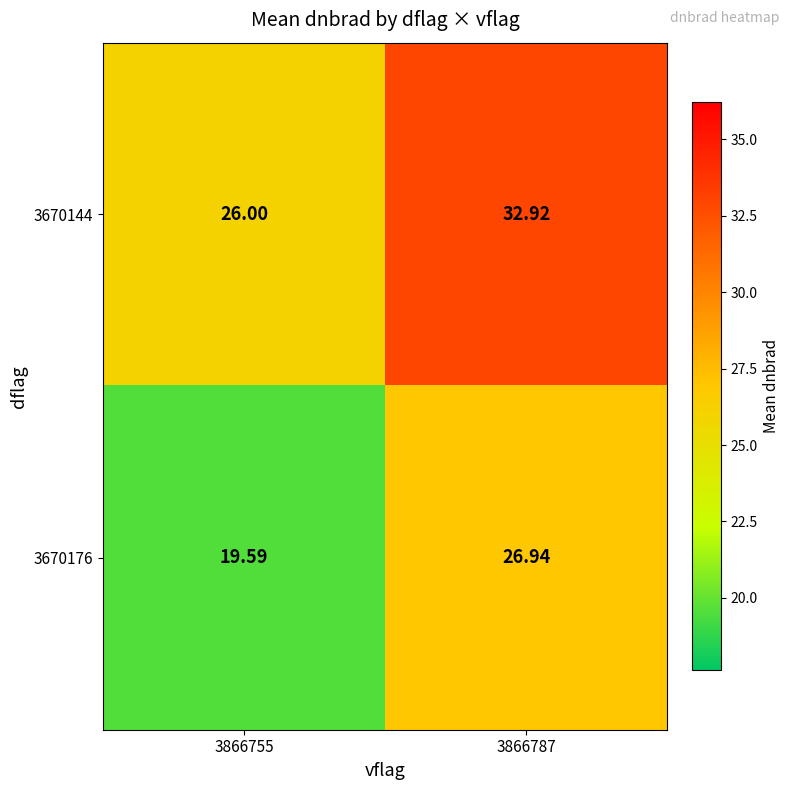

List the series in order of their overall mean, lowest first.

3670176, 3670144